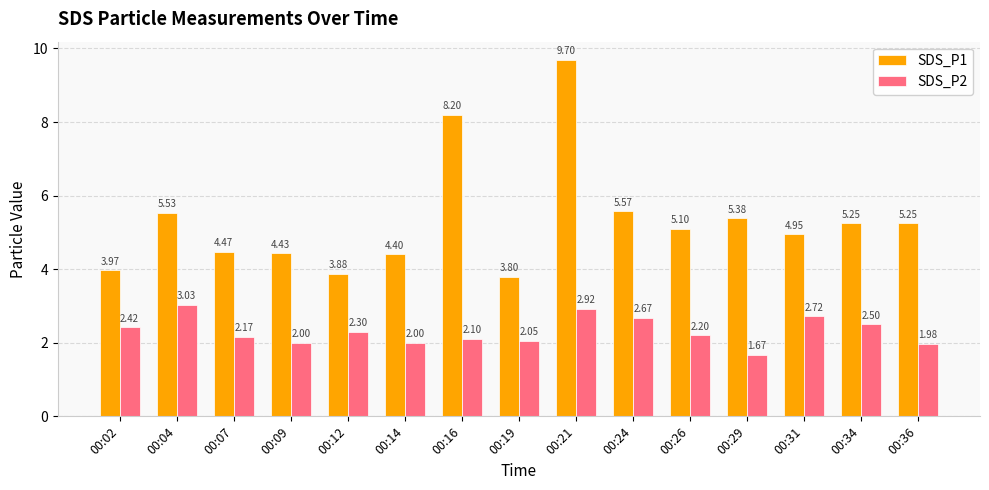

Where is SDS_P1 nearest to the value 6?

00:24